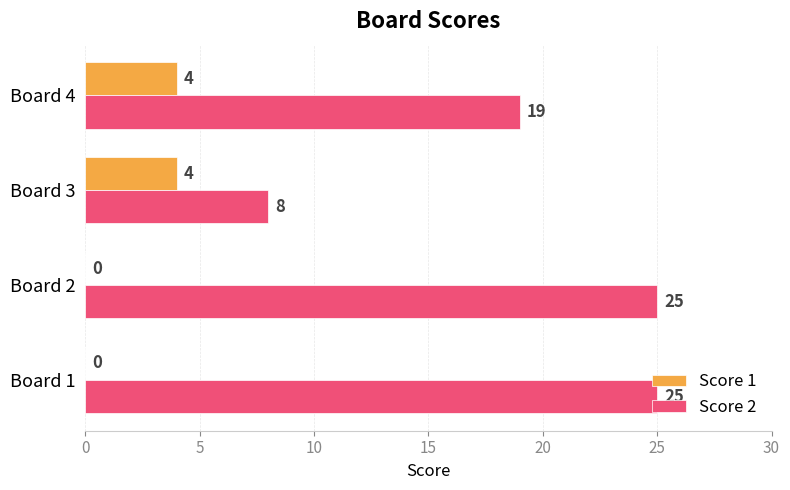

The Score 1 series shows 2 at Board 2. True or false?

False